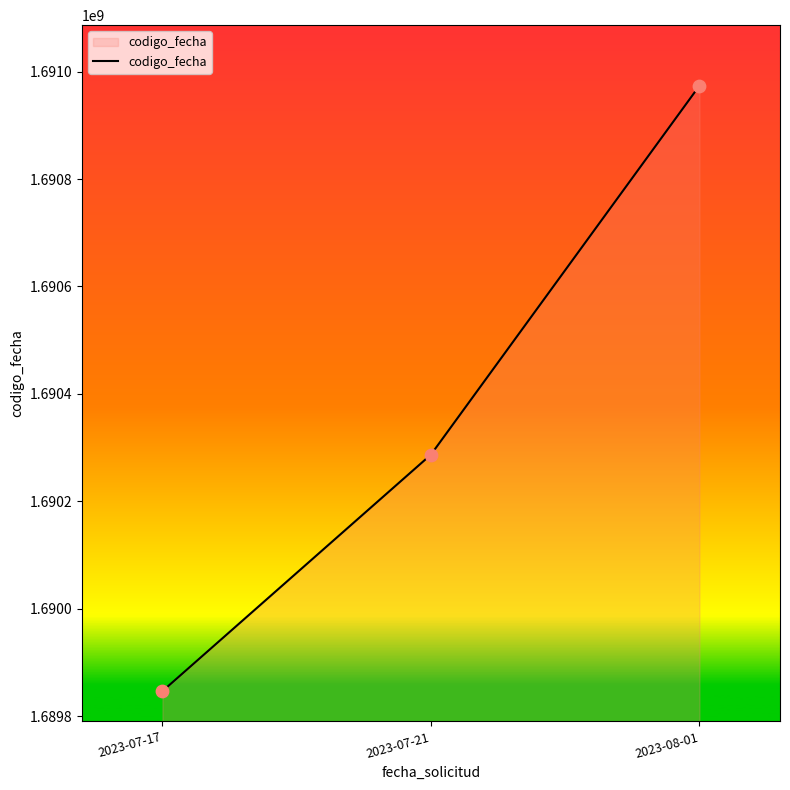

Approximately how many times larger is the value at 2023-08-01 compared to 2023-07-17?

1.0